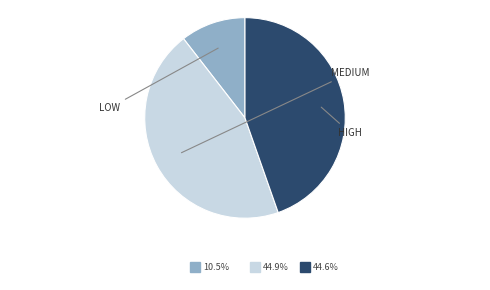

Is there any slice that represents more than half of the pie?

No